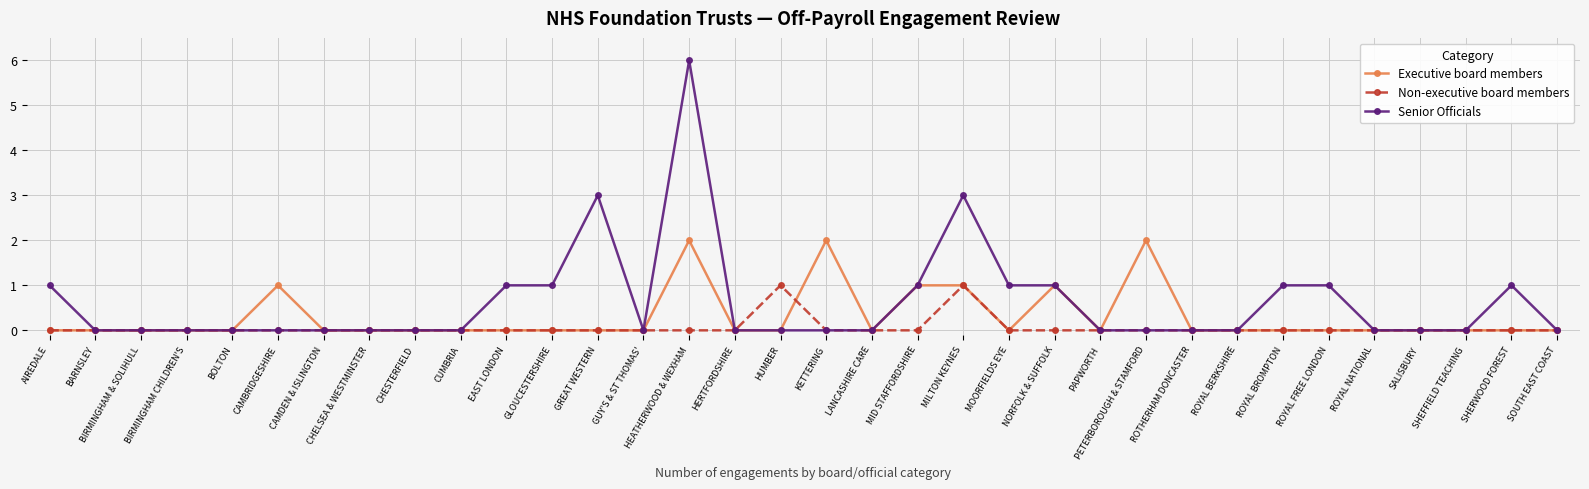

What are all the series names shown in the legend?

Executive board members, Non-executive board members, Senior Officials